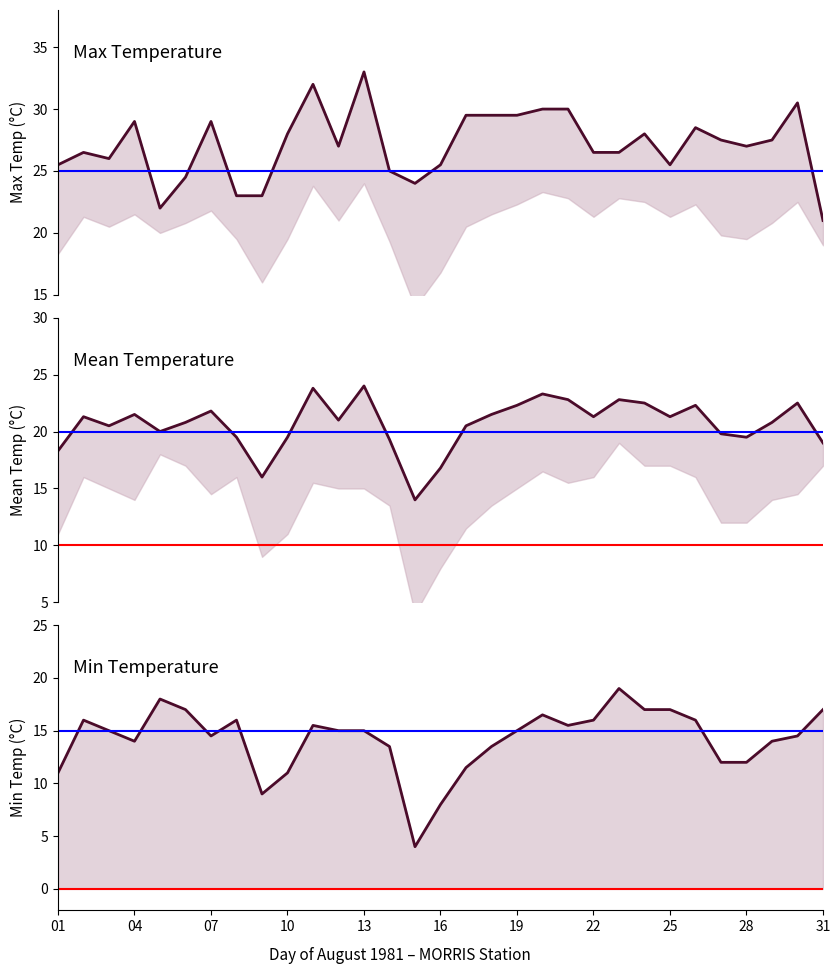

How many values in the Mean Temp (C) series exceed 21?

15